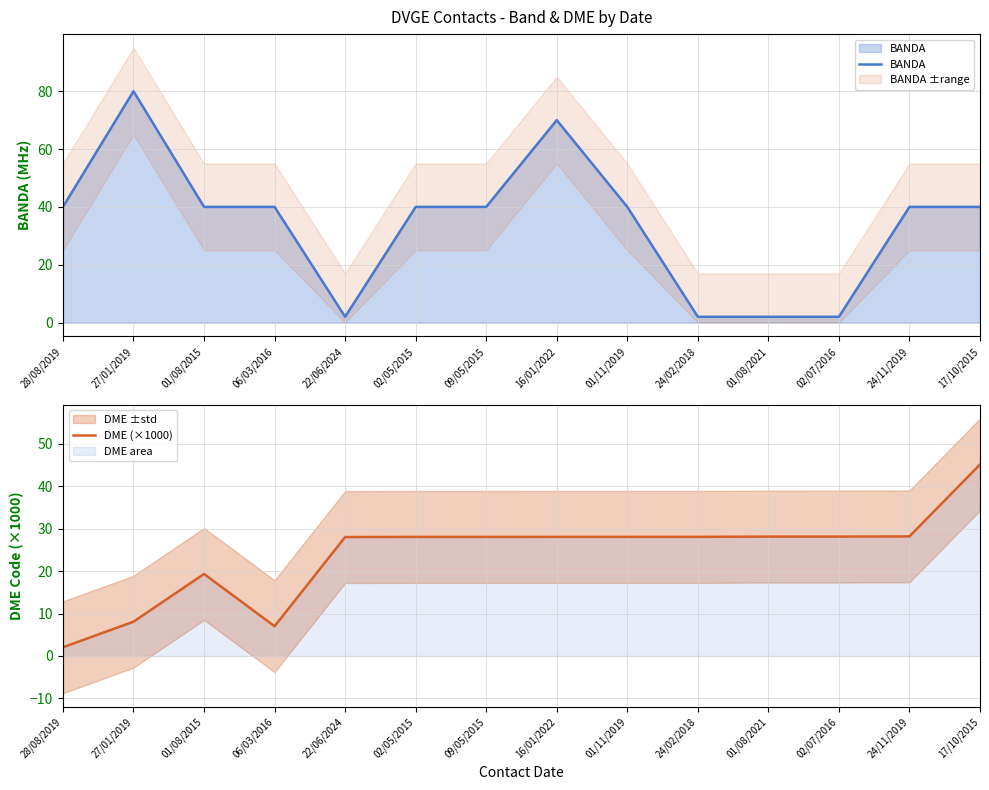

After their last crossing, which series has the higher values: BANDA or DME (×1000)?

DME (×1000)